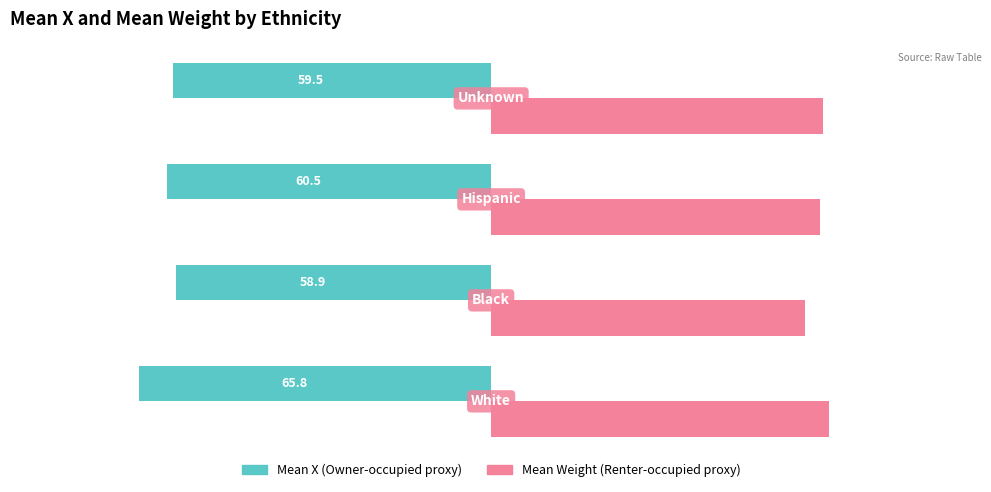

What is the minimum value shown in the chart?

-65.8